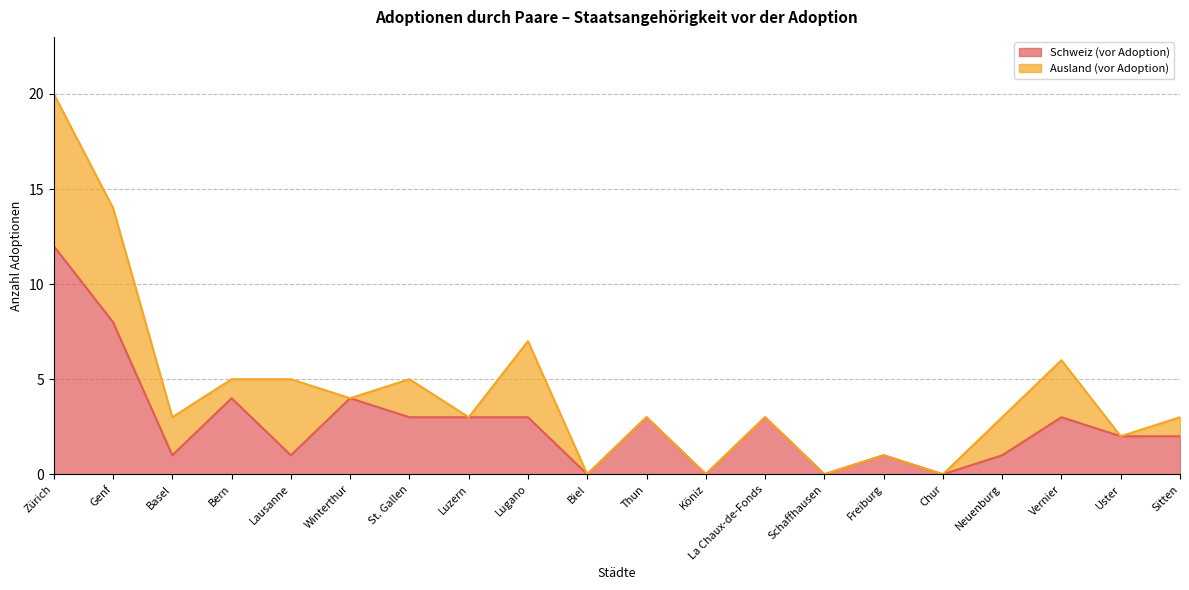

Which label corresponds to the largest value in the chart?

Zürich